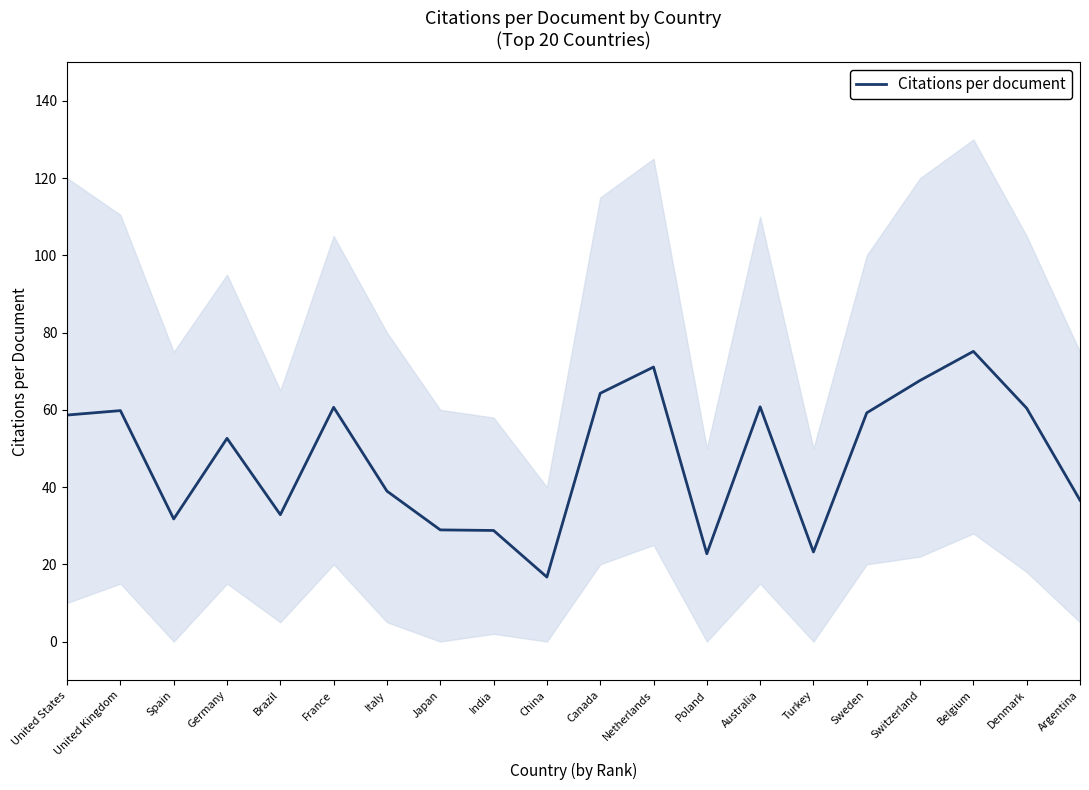

Which has a higher value, Switzerland or Germany?

Switzerland